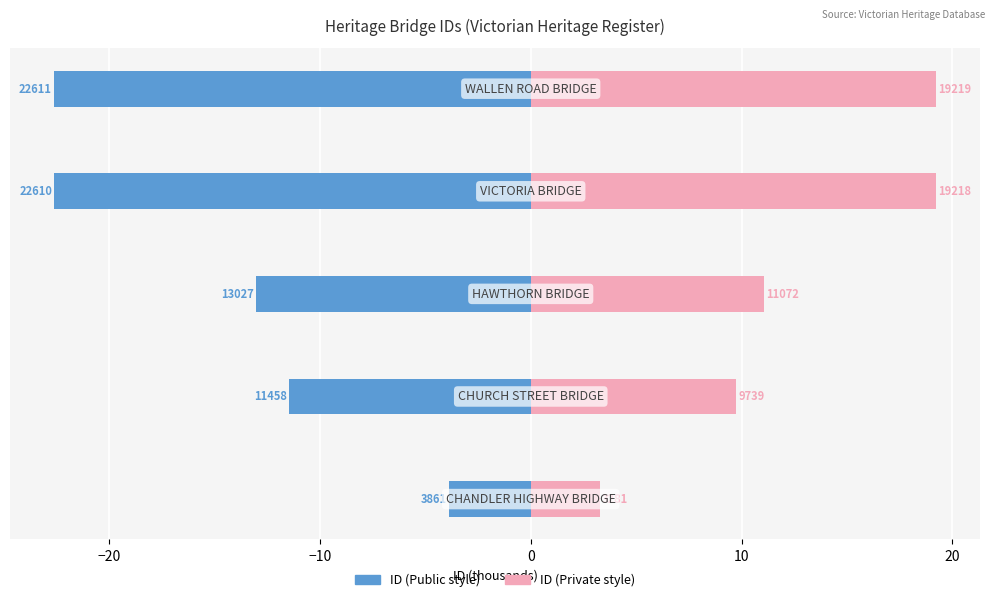

What is the sum of all ID (left) values?

-73.6